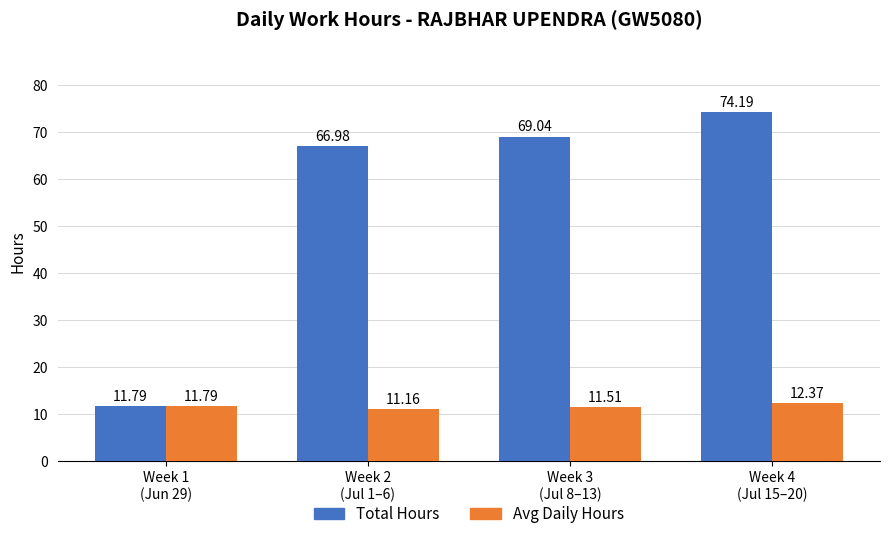

Rank the series by their average value, from lowest to highest.

Avg Daily Hours, Total Hours